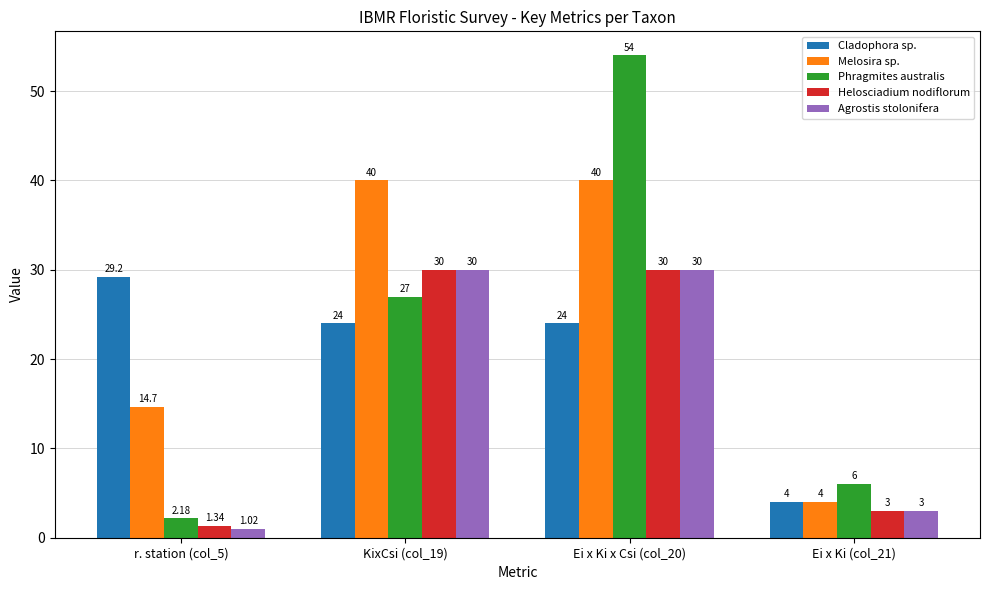

At how many categories does at least one series exceed 27?

3